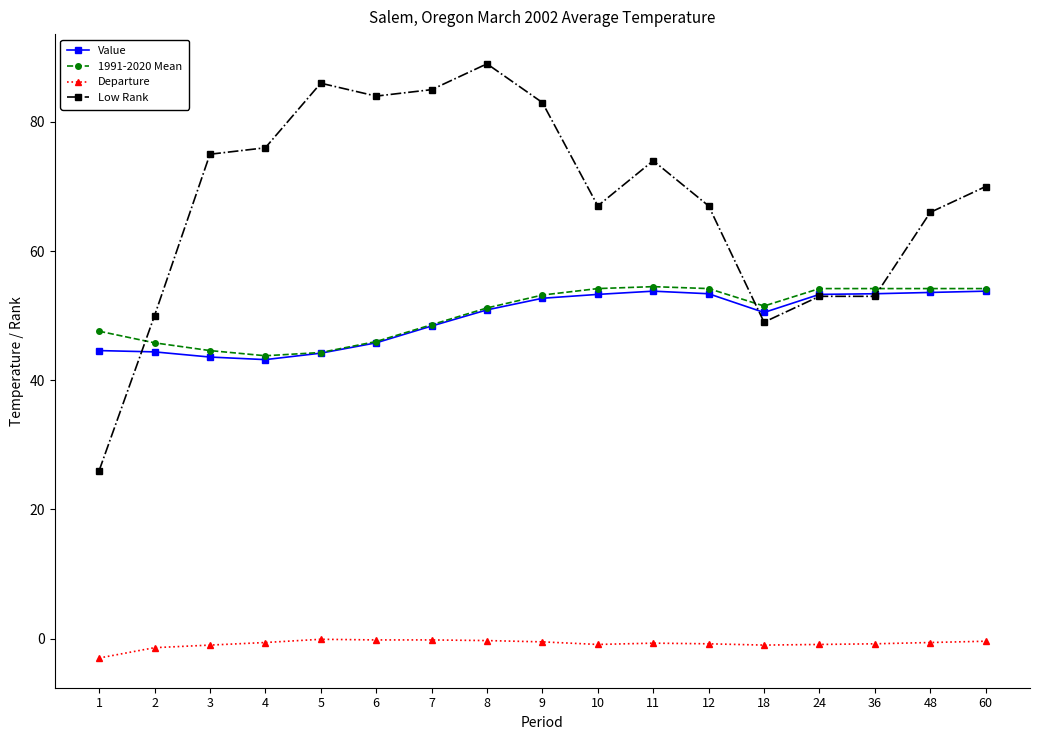

Which series has the widest spread of values?

Low Rank